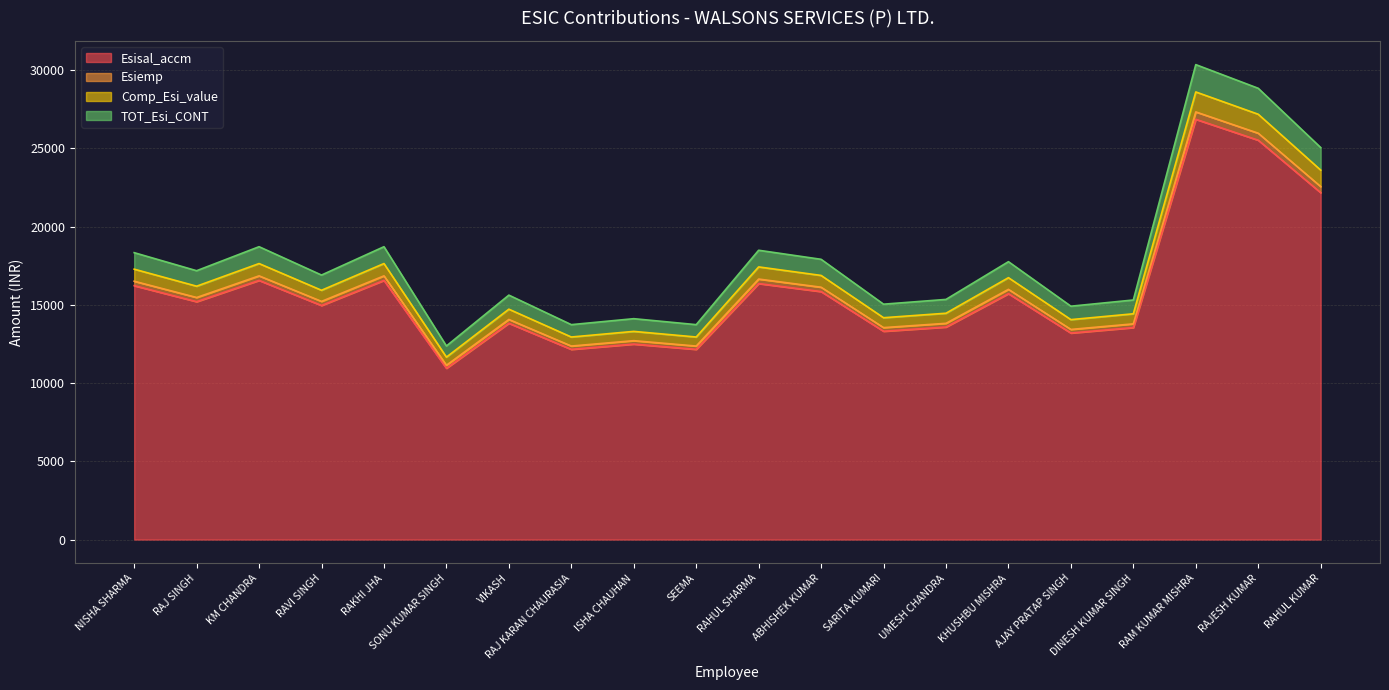

Where is the first local maximum for Esisal_accm?

KM CHANDRA